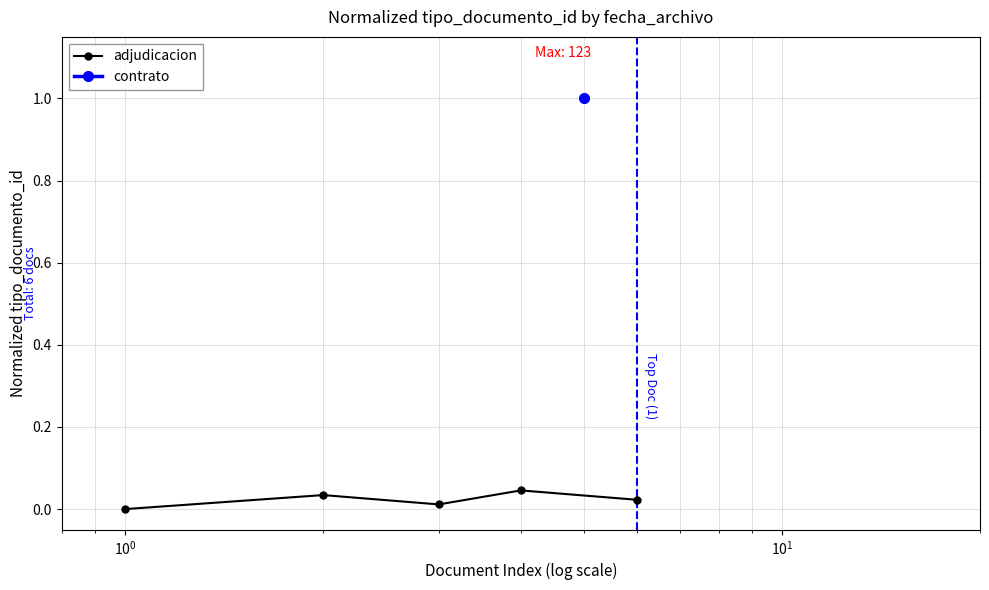

How many lines are shown in the chart?

1